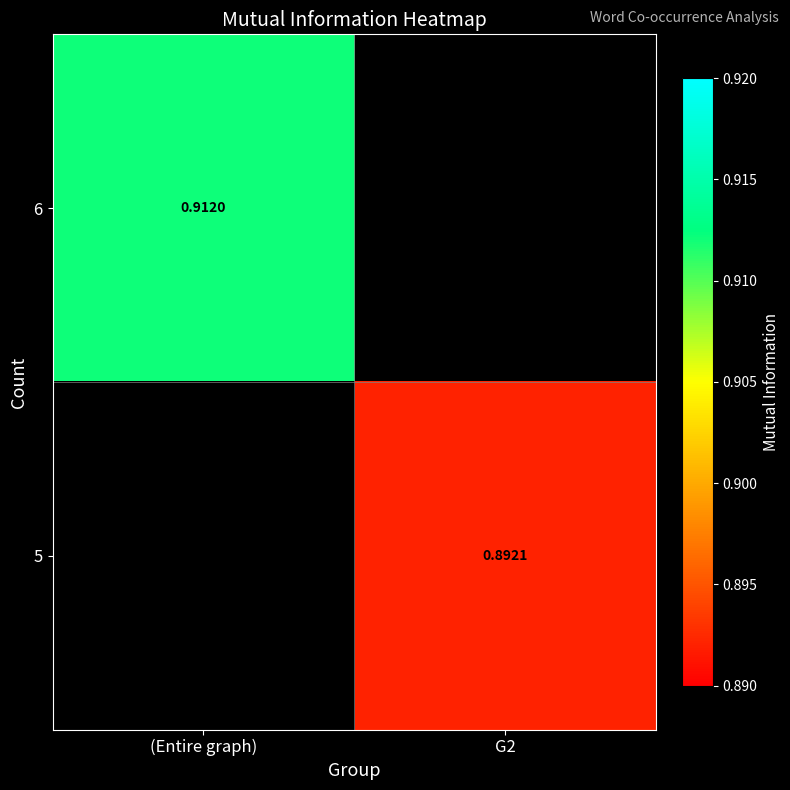

What is the smallest value displayed?

0.9